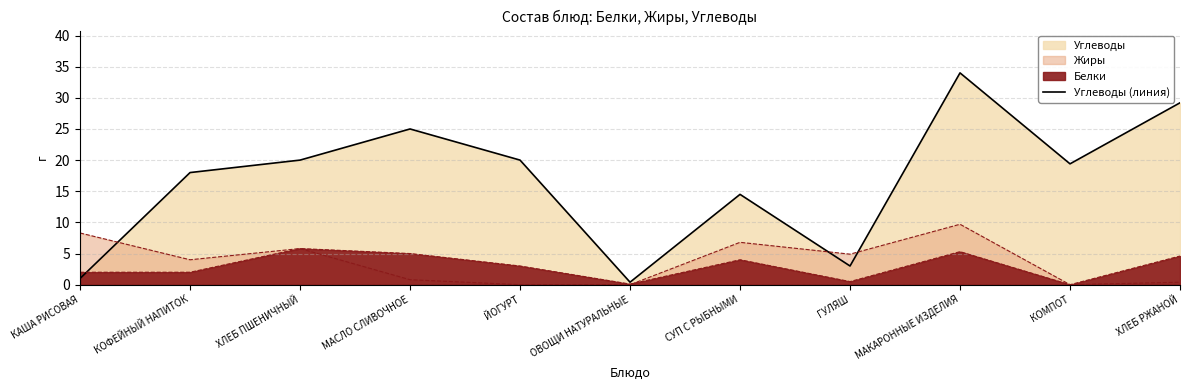

Which category has the highest value across all series?

МАКАРОННЫЕ ИЗДЕЛИЯ